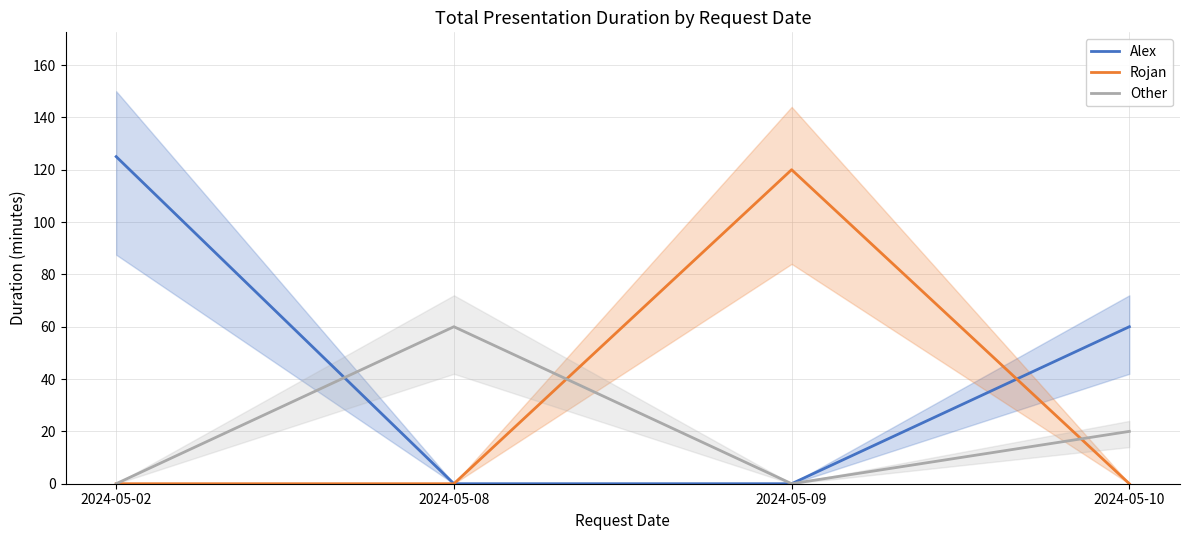

List the series in order of their overall mean, highest first.

Alex, Rojan, Other